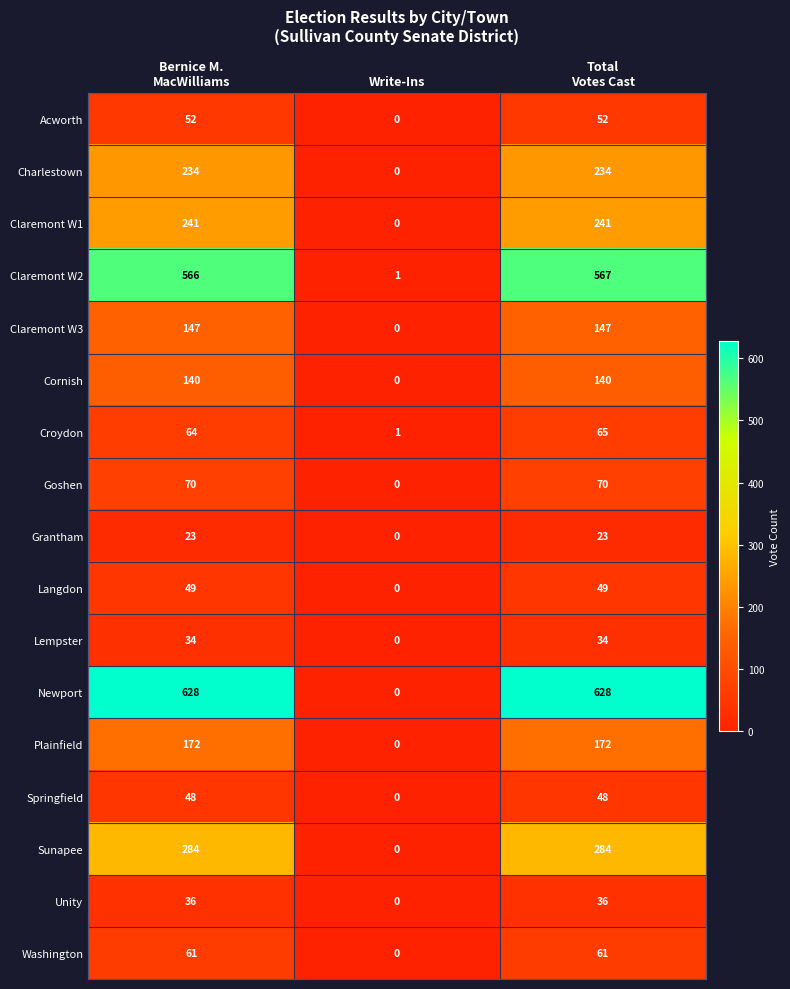

List the series in order of their peak value, lowest first.

Grantham, Lempster, Unity, Springfield, Langdon, Acworth, Washington, Croydon, Goshen, Cornish, Claremont W3, Plainfield, Charlestown, Claremont W1, Sunapee, Claremont W2, Newport